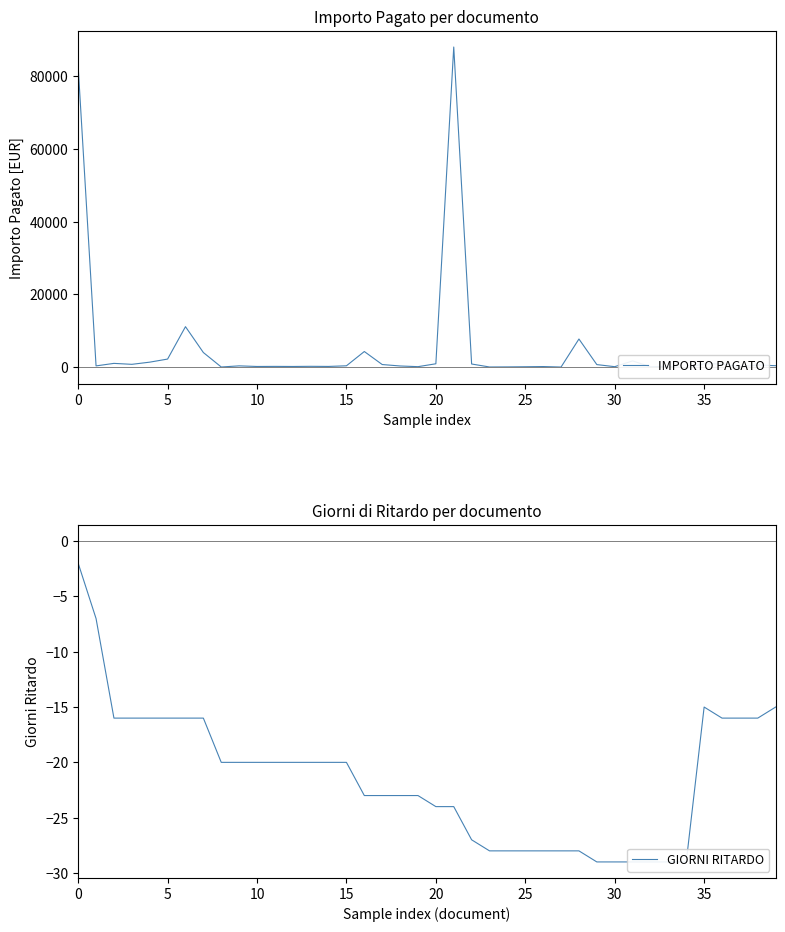

How many distinct data groups are displayed?

2